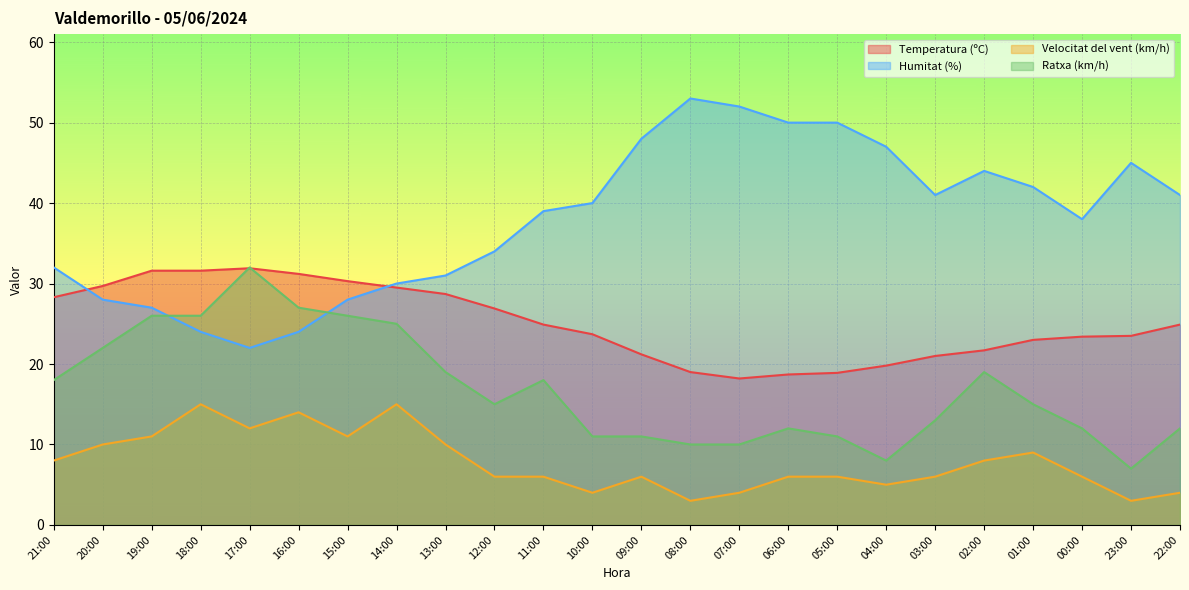

Which label corresponds to the smallest value in the chart?

08:00